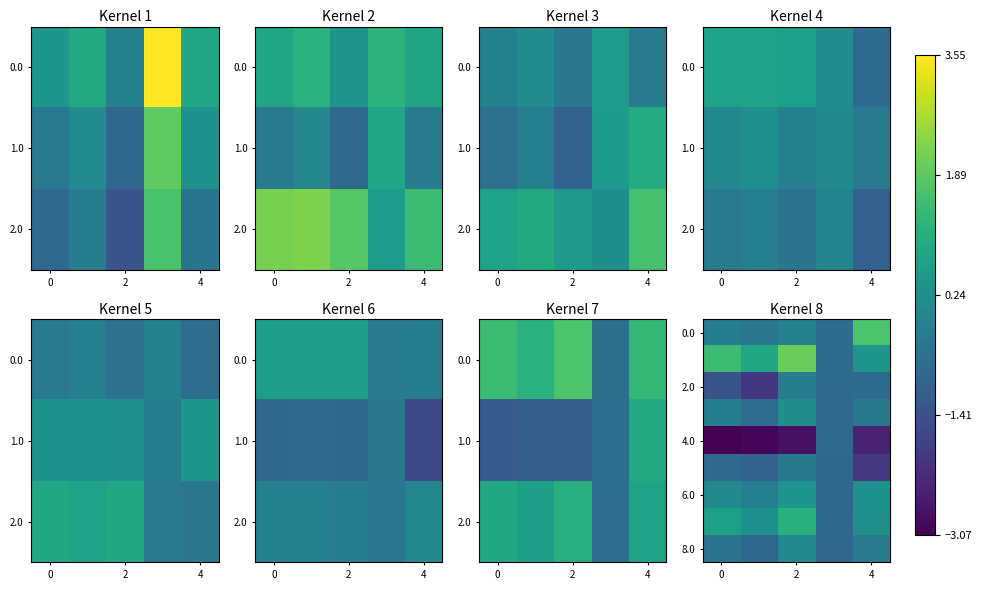

At how many categories does at least one series exceed 0?

4